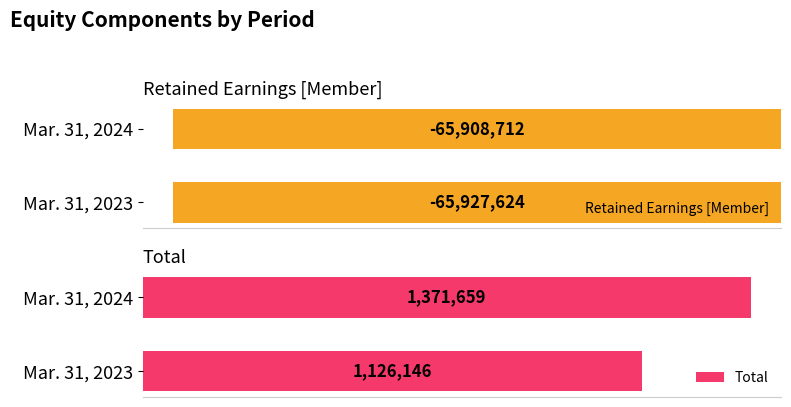

What are all the series names shown in the legend?

Retained Earnings [Member], Total